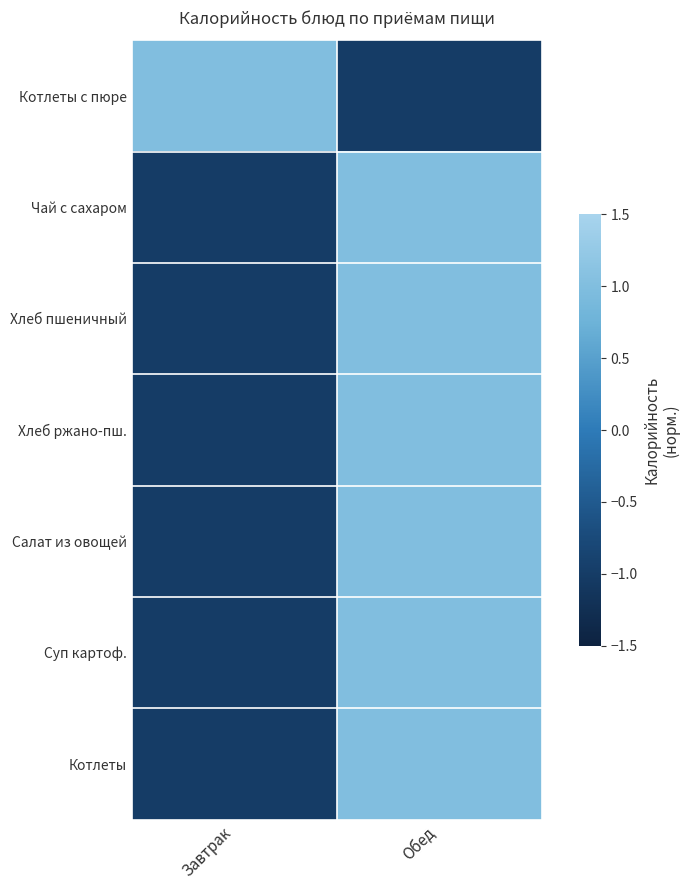

Reading left to right, list all the values displayed in this chart.

Котлеты с пюре: Завтрак=1	Обед=-1
Чай с сахаром: Завтрак=-1	Обед=1
Хлеб пшеничный: Завтрак=-1	Обед=1
Хлеб ржано-пш.: Завтрак=-1	Обед=1
Салат из овощей: Завтрак=-1	Обед=1
Суп картоф.: Завтрак=-1	Обед=1
Котлеты: Завтрак=-1	Обед=1